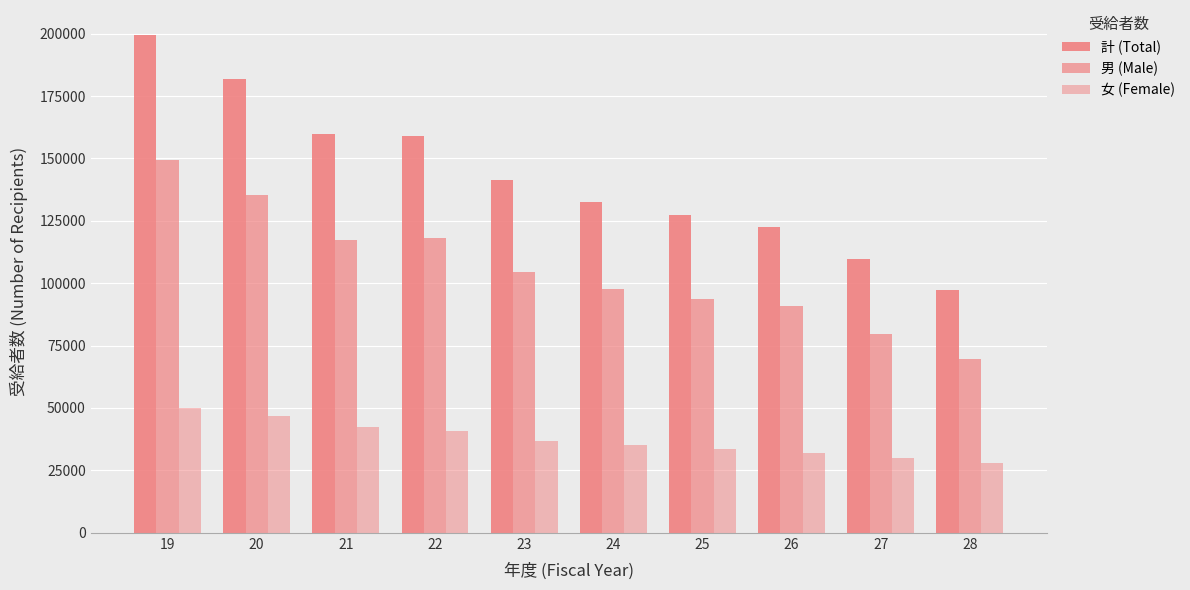

Reading left to right, what are all the values shown in this chart?

計 (Total): 199512	181924	159986	158975	141421	132690	127211	122696	109606	97461
男 (Male): 149396	135236	117481	118240	104463	97708	93574	90868	79652	69447
女 (Female): 50116	46688	42505	40735	36958	34982	33637	31828	29954	28014